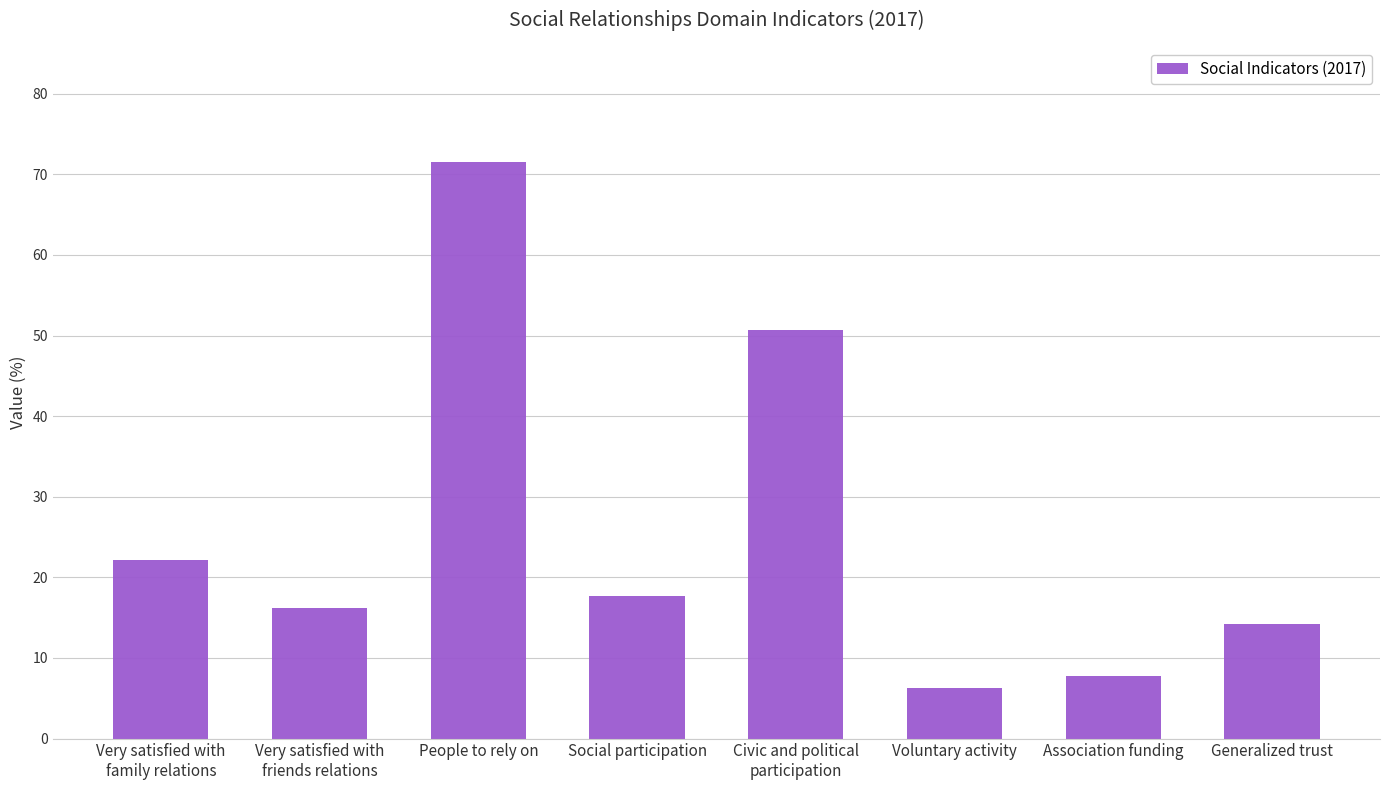

What is the greatest value displayed?

71.5